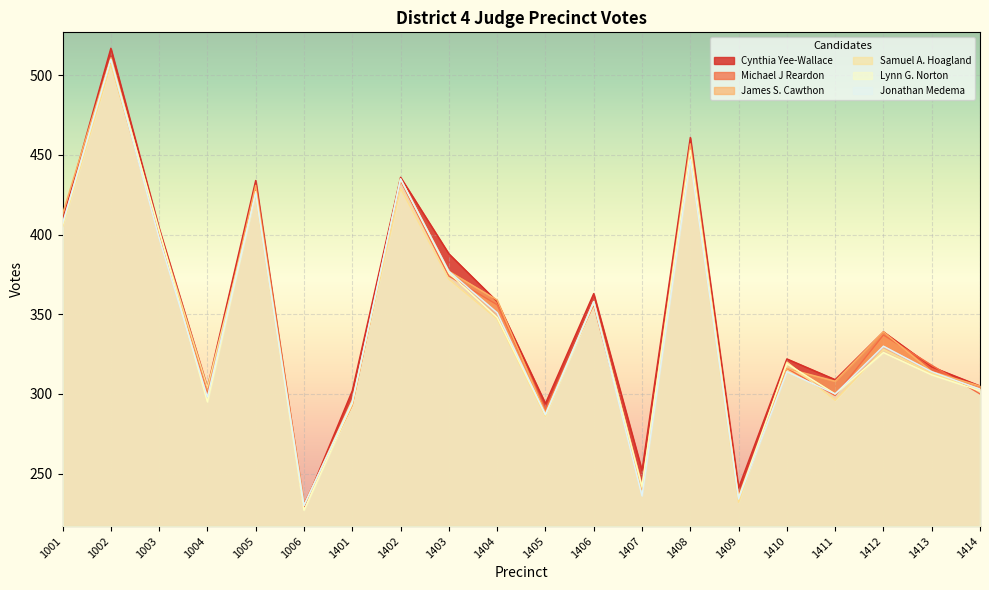

Which category has the lowest value across all series?

1006